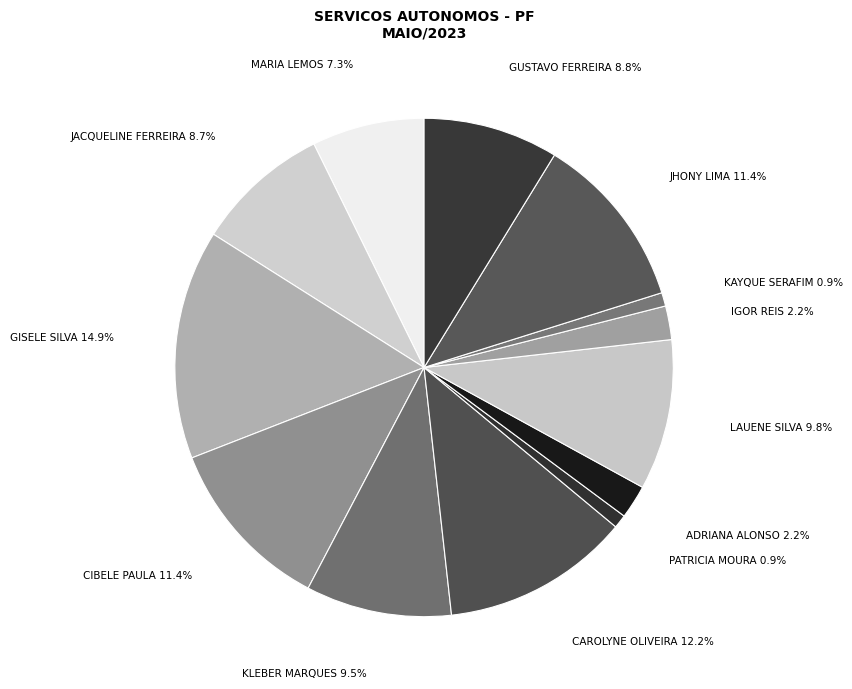

How many segments does this pie chart have?

13